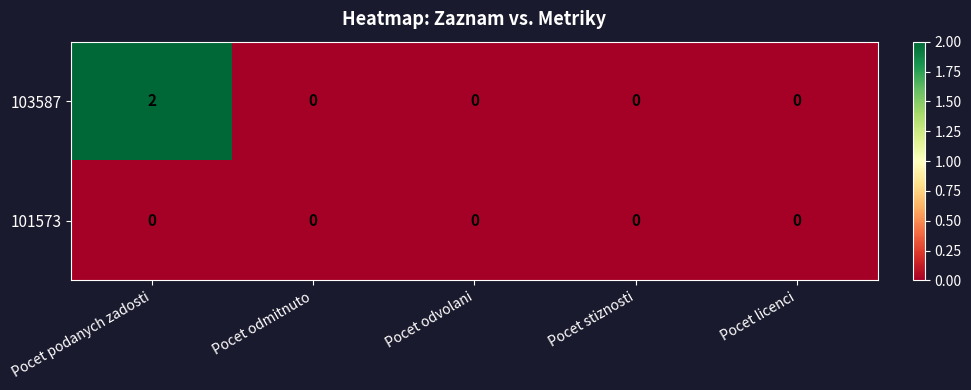

Reading left to right, transcribe all the data shown in this chart.

103587: 2	0	0	0	0
101573: 0	0	0	0	0